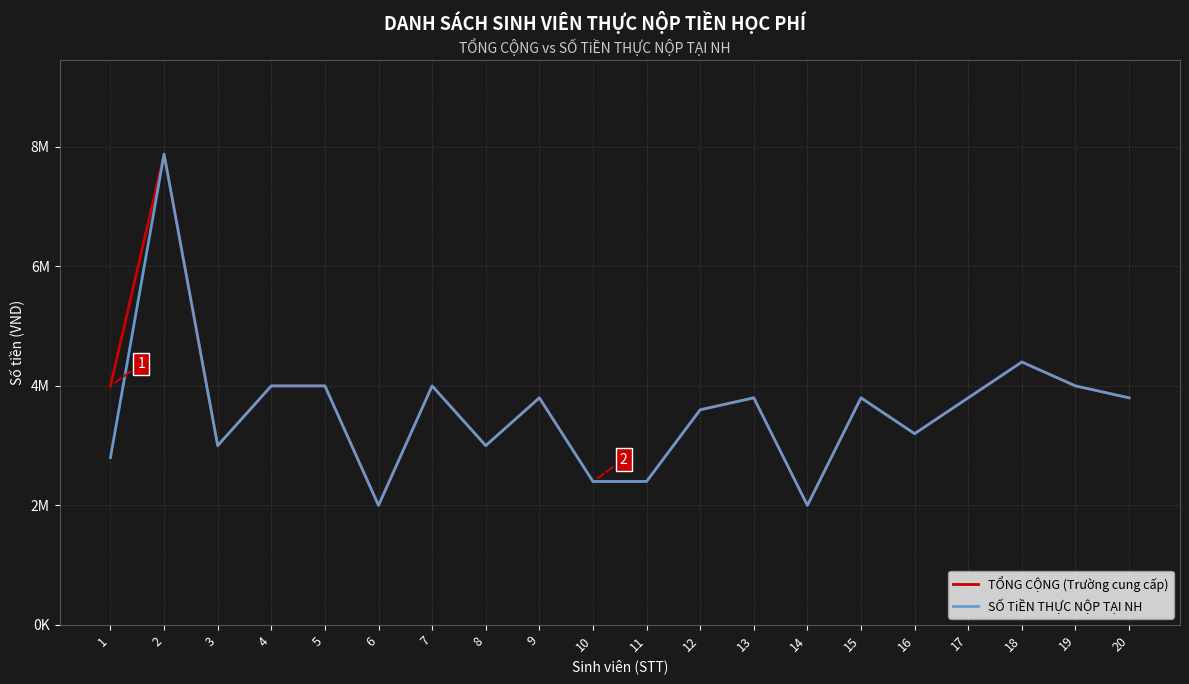

At which category does SỐ TiỀN THỰC NỘP TẠI NH reach its first local valley?

3